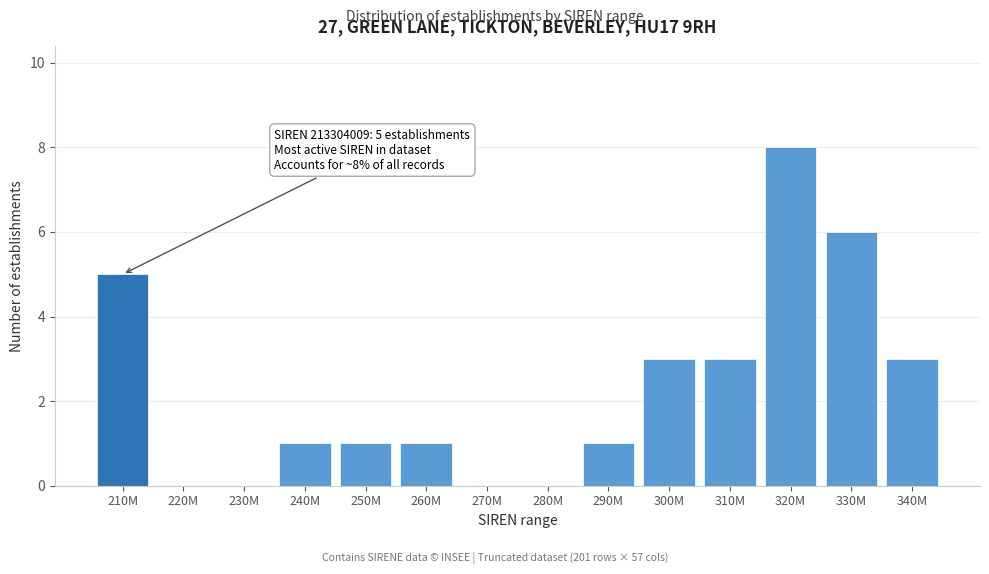

Reading right to left, transcribe all the data shown in this chart.

340M=3	330M=6	320M=8	310M=3	300M=3	290M=1	280M=0	270M=0	260M=1	250M=1	240M=1	230M=0	220M=0	210M=5